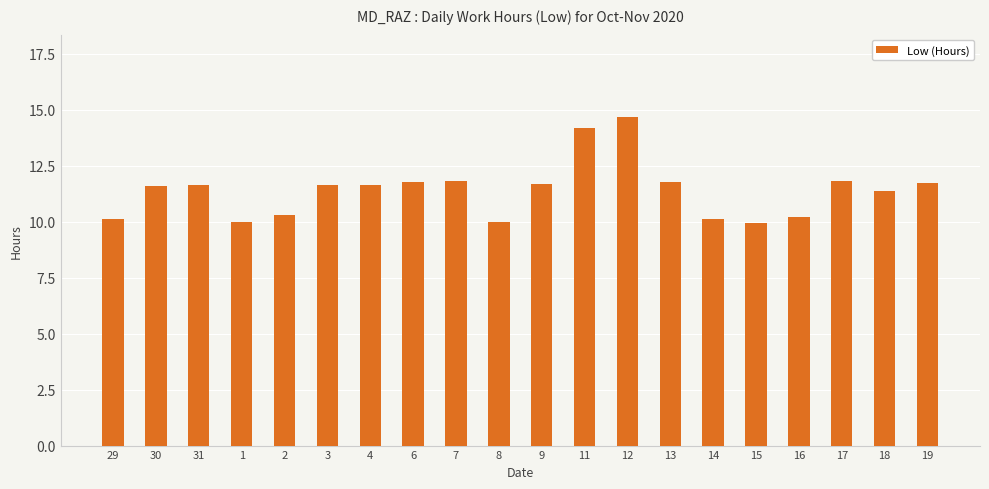

What is the smallest value displayed?

10.0